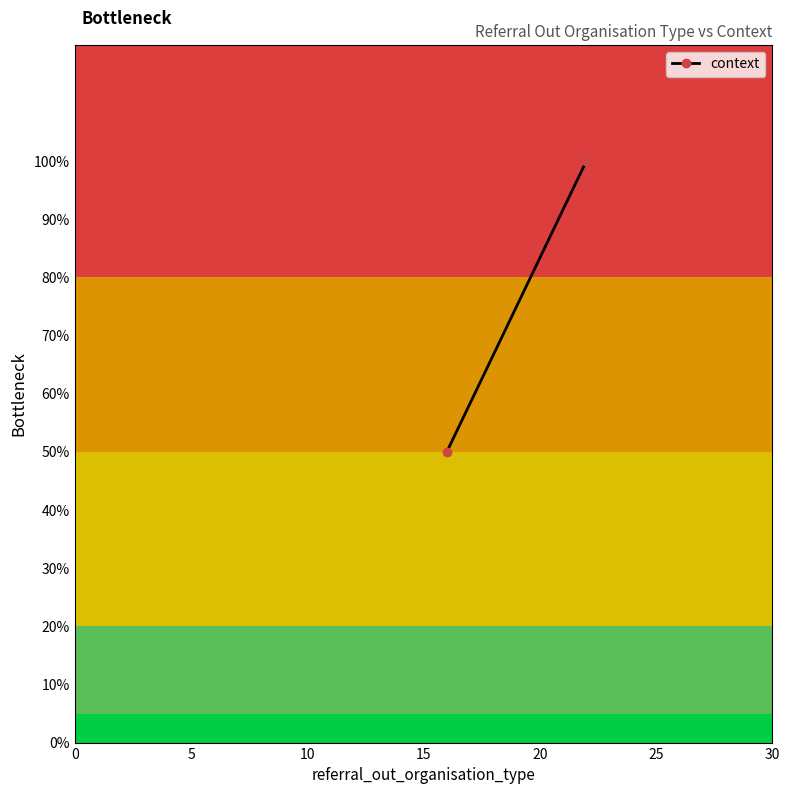

True or false: the data shows 0.6 at 5.

False